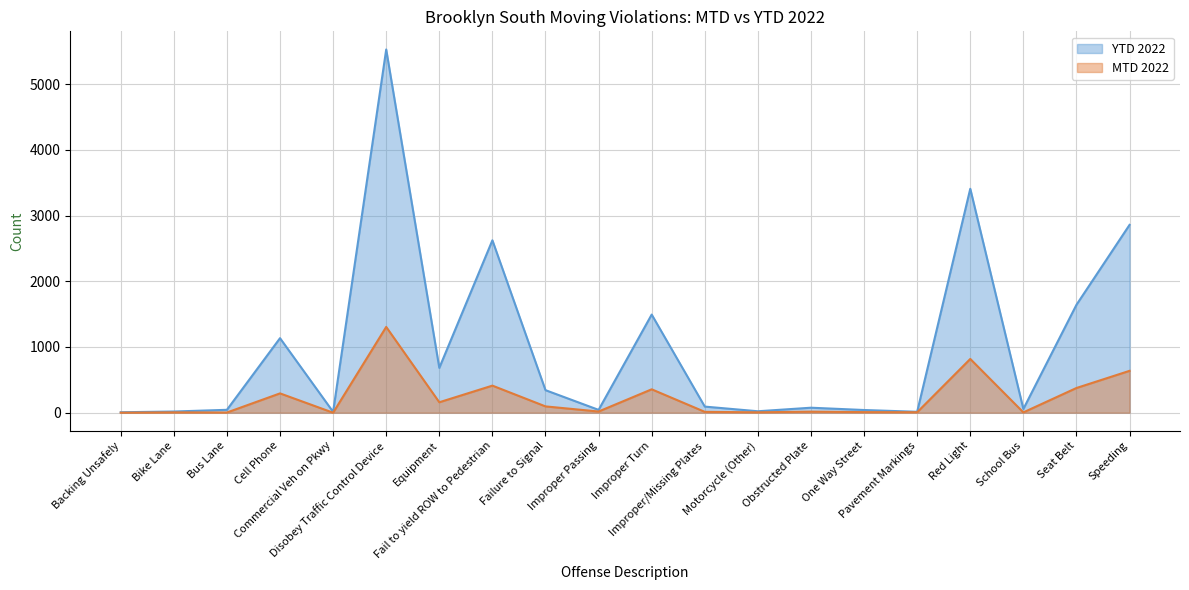

What is the difference between the YTD 2022 values at Red Light and Obstructed Plate?

3331